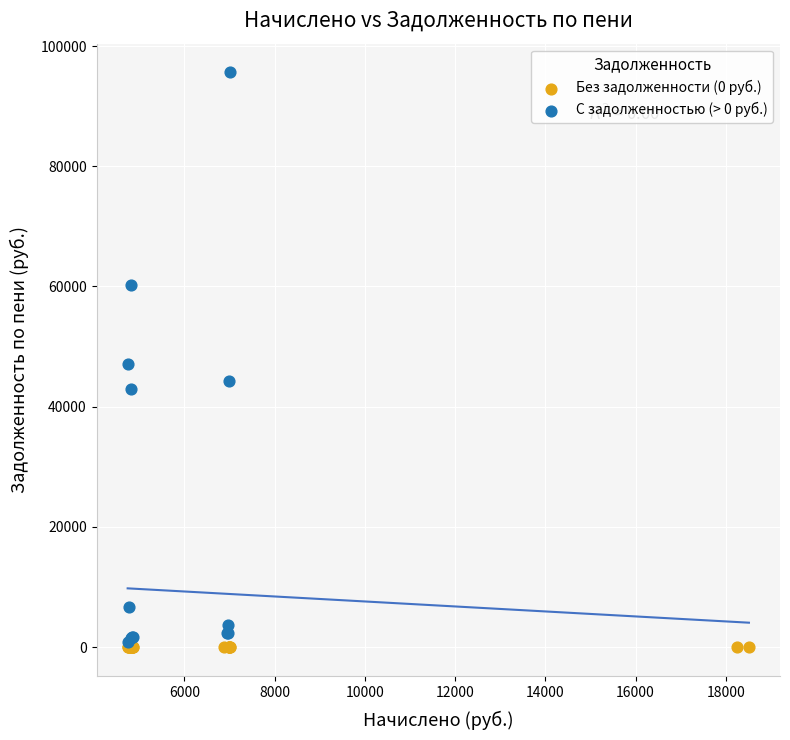

Which series contains the highest Y value?

С задолженностью (> 0 руб.)